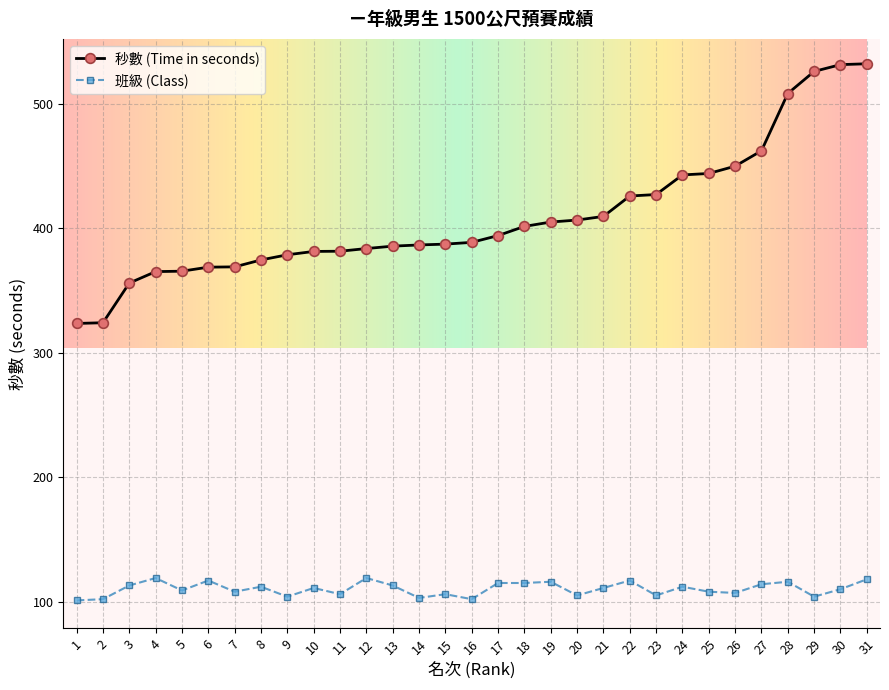

What is the value of the 班級 (Class) point at the 24th from the left?

112.0